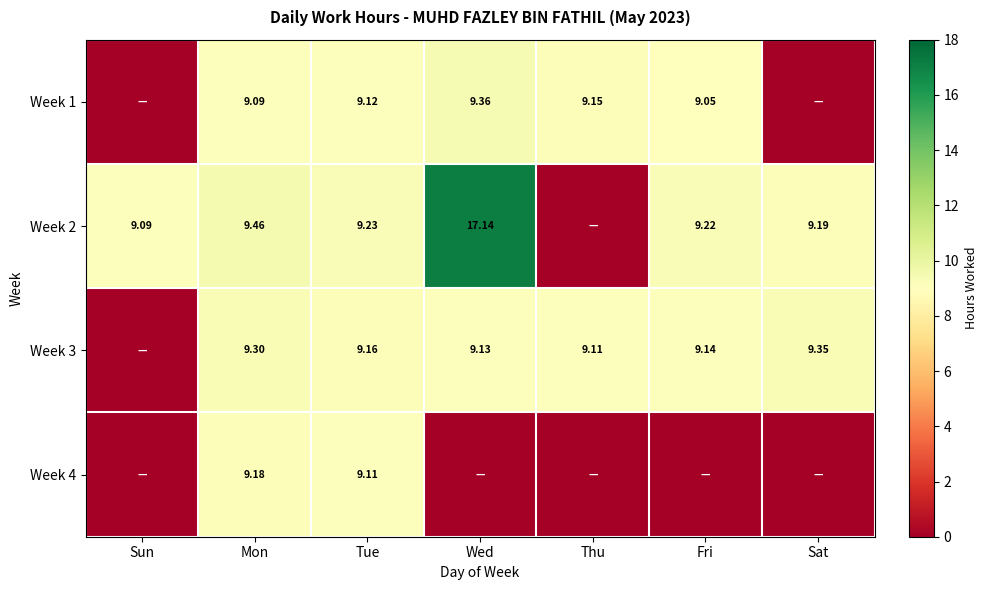

How many data points in Week 2 are less than 9?

1